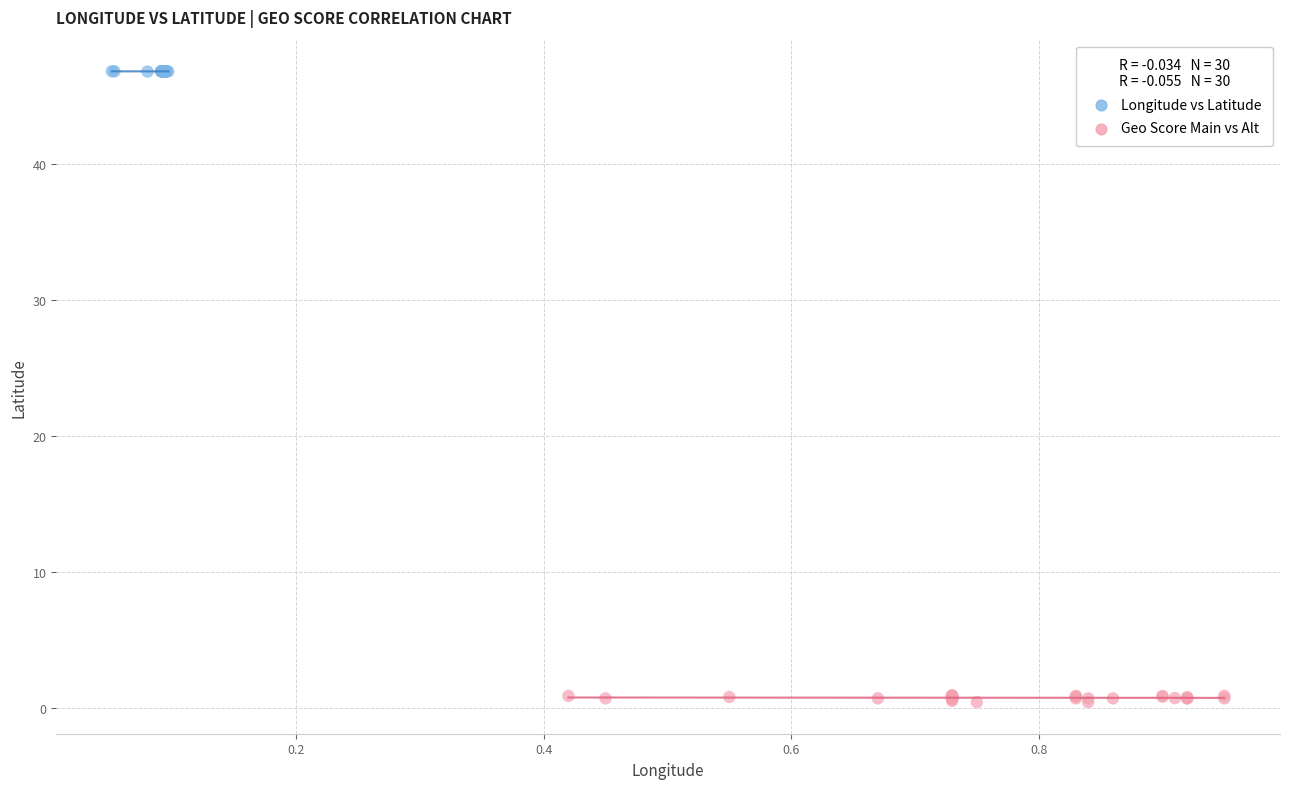

What are all the series names shown in the legend?

Longitude vs Latitude, Geo Score Main vs Alt